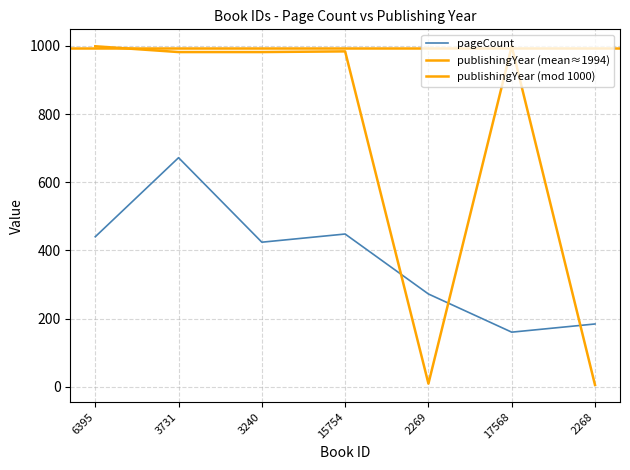

What is the ratio of the value at 17568 to the value at 2268?

0.9